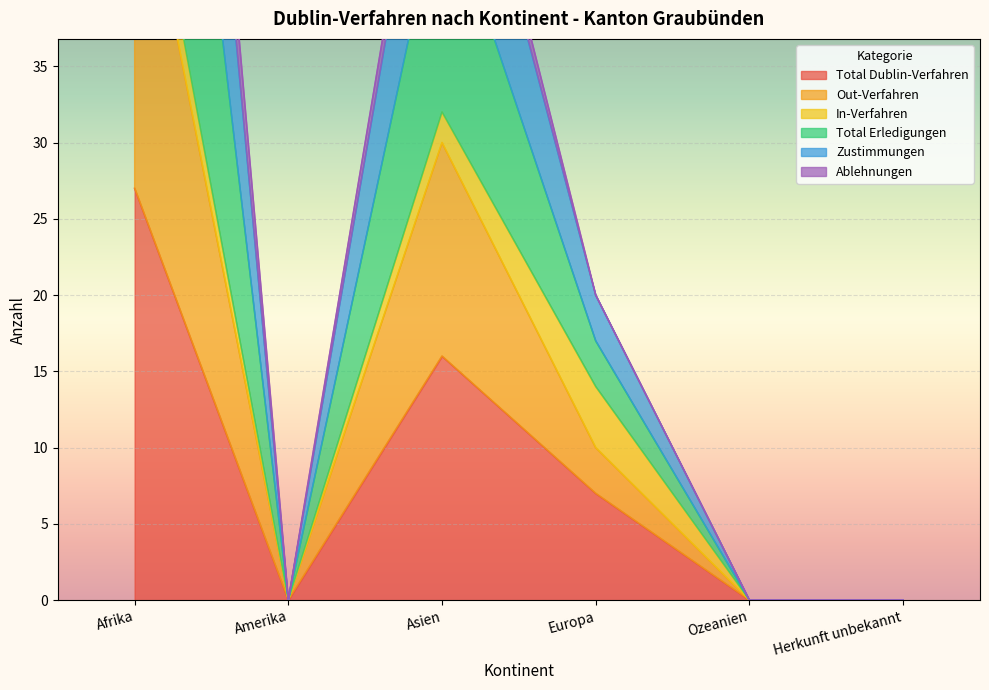

The Zustimmungen series shows 58 at Asien. True or false?

True